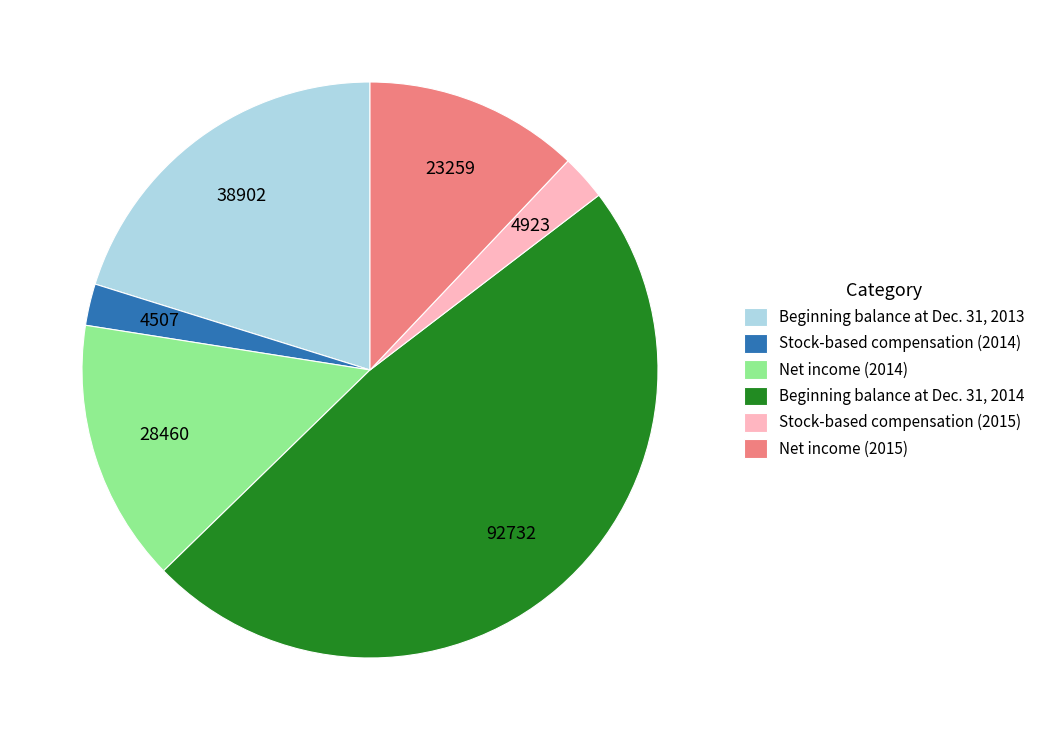

What is the largest slice in the pie chart?

Beginning balance at Dec. 31, 2014